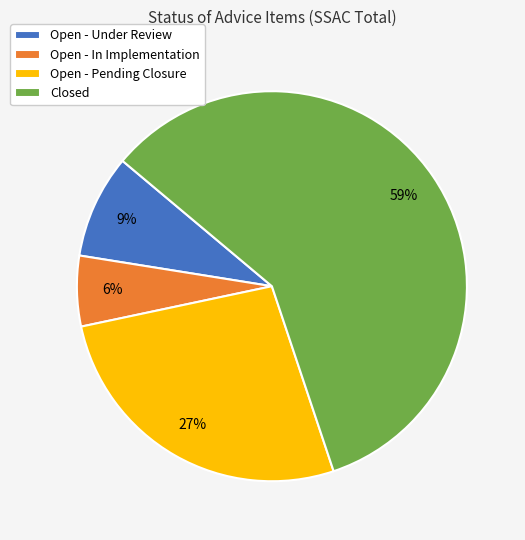

Between Open - Pending Closure and Open - Under Review, which is larger?

Open - Pending Closure